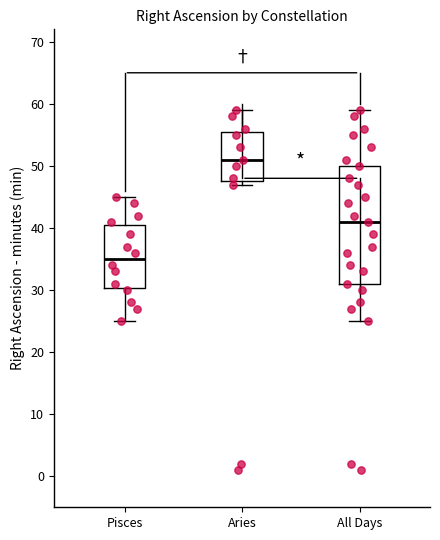

Reading left to right, read every box against the y-axis: the position of its median line, the range the box covers, and the ends of its whiskers. The values are not printed on the chart, so give them approximately, as read against the axis.

Pisces: median 35, box 30 to 41, whiskers 25 to 45
Aries: median 51, box 48 to 56, whiskers 47 to 59
All Days: median 41, box 31 to 50, whiskers 25 to 59